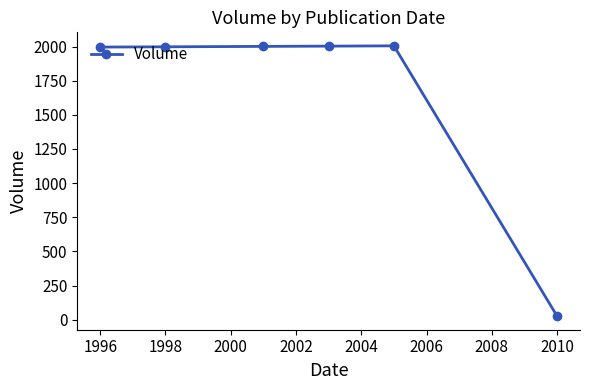

True or false: there are more than 0 points higher than both neighbors.

True